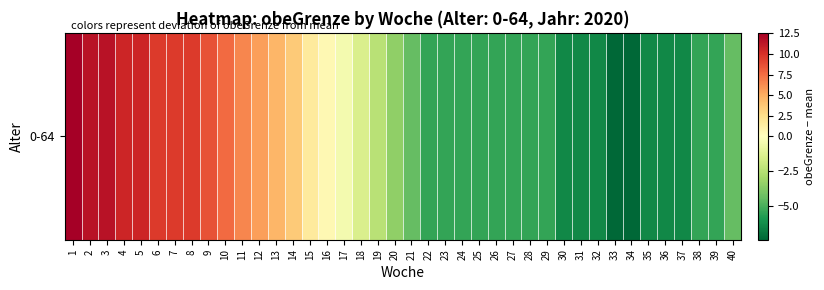

How many categories are shown in the chart?

40